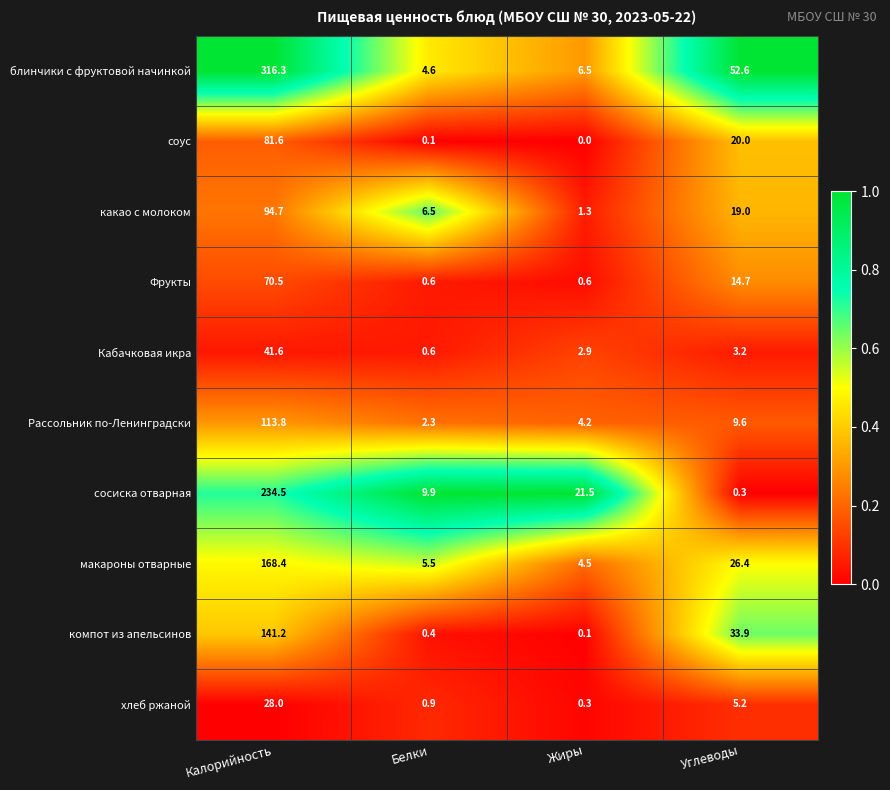

Where does the сосиска отварная series first go above 21?

Калорийность